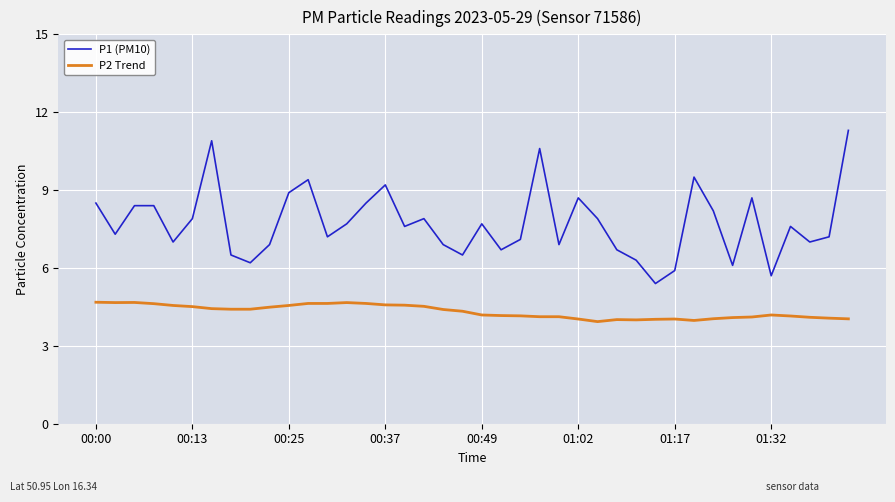

What is the lowest value of the P2 Trend series?

3.9